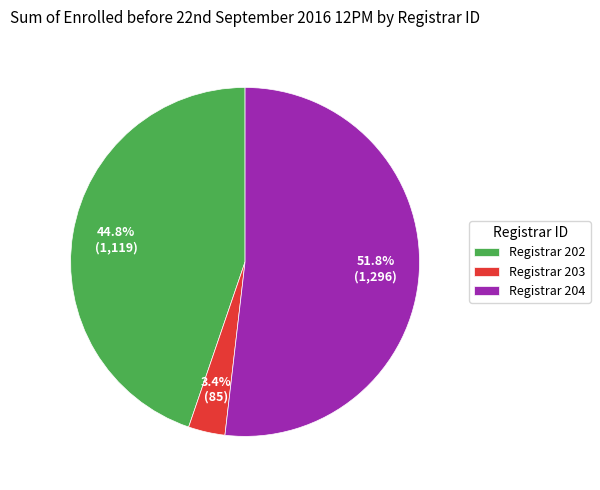

What is the total percentage of Registrar 202 and Registrar 203?

48.2%